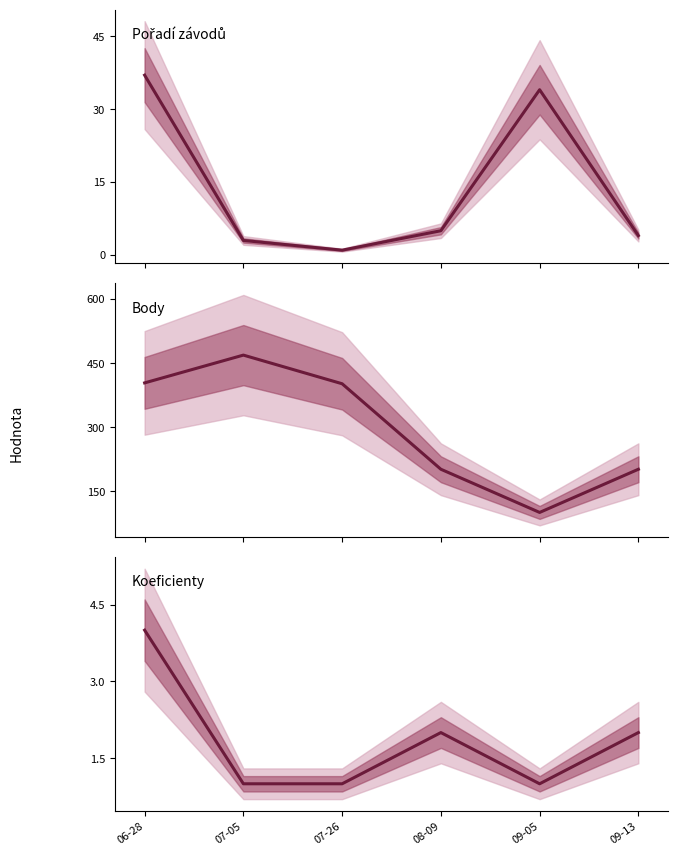

How many data points in Koef. are less than 2?

3